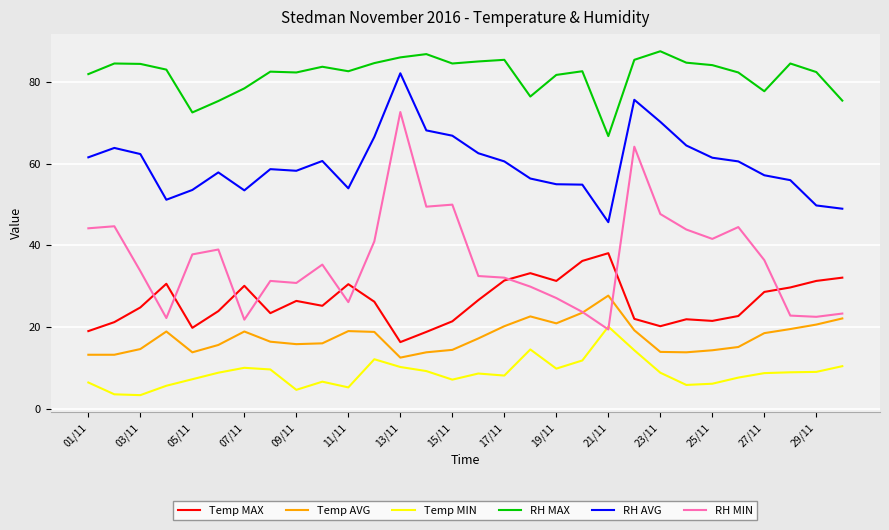

What is the minimum value for Temp MIN?

3.3